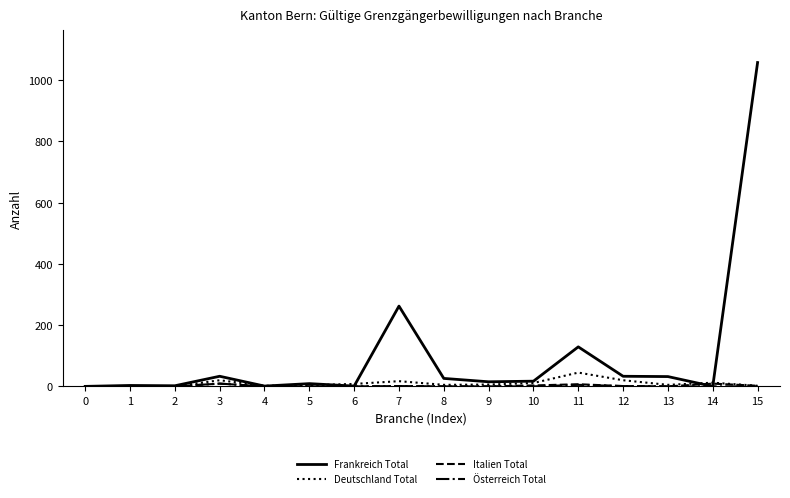

How many distinct data groups are displayed?

4